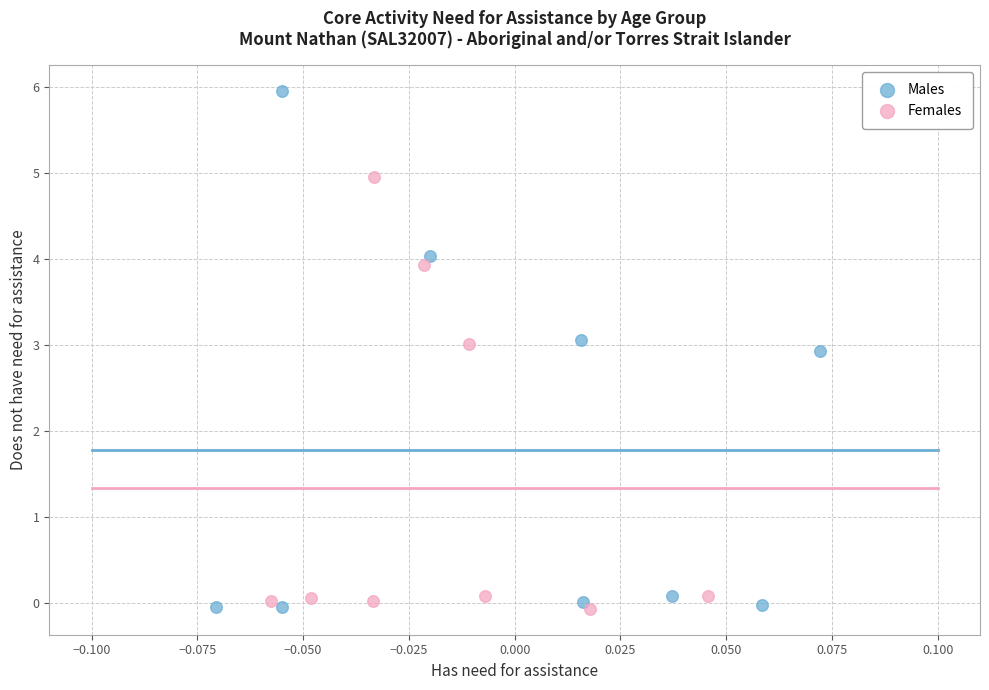

What are all the series names shown in the legend?

Males, Females